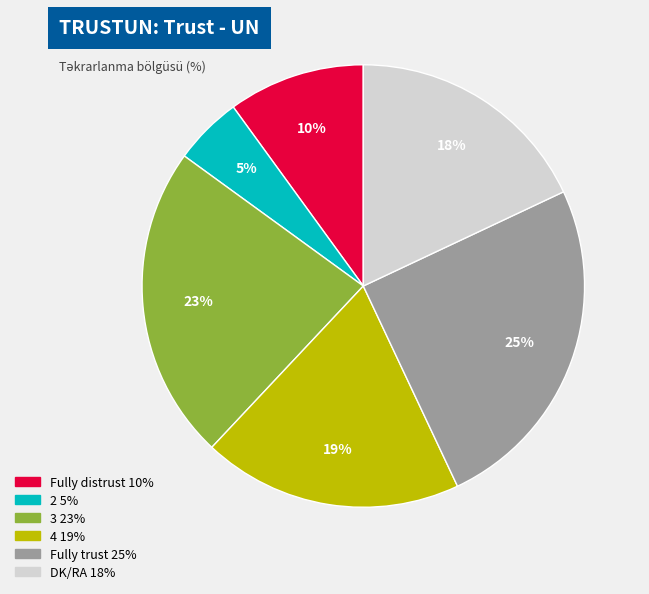

Is the sum of 4 and Fully distrust greater than half?

No